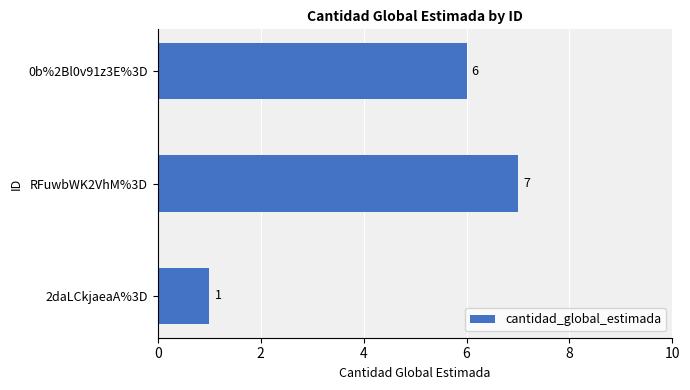

What is the difference between the maximum and minimum values?

6